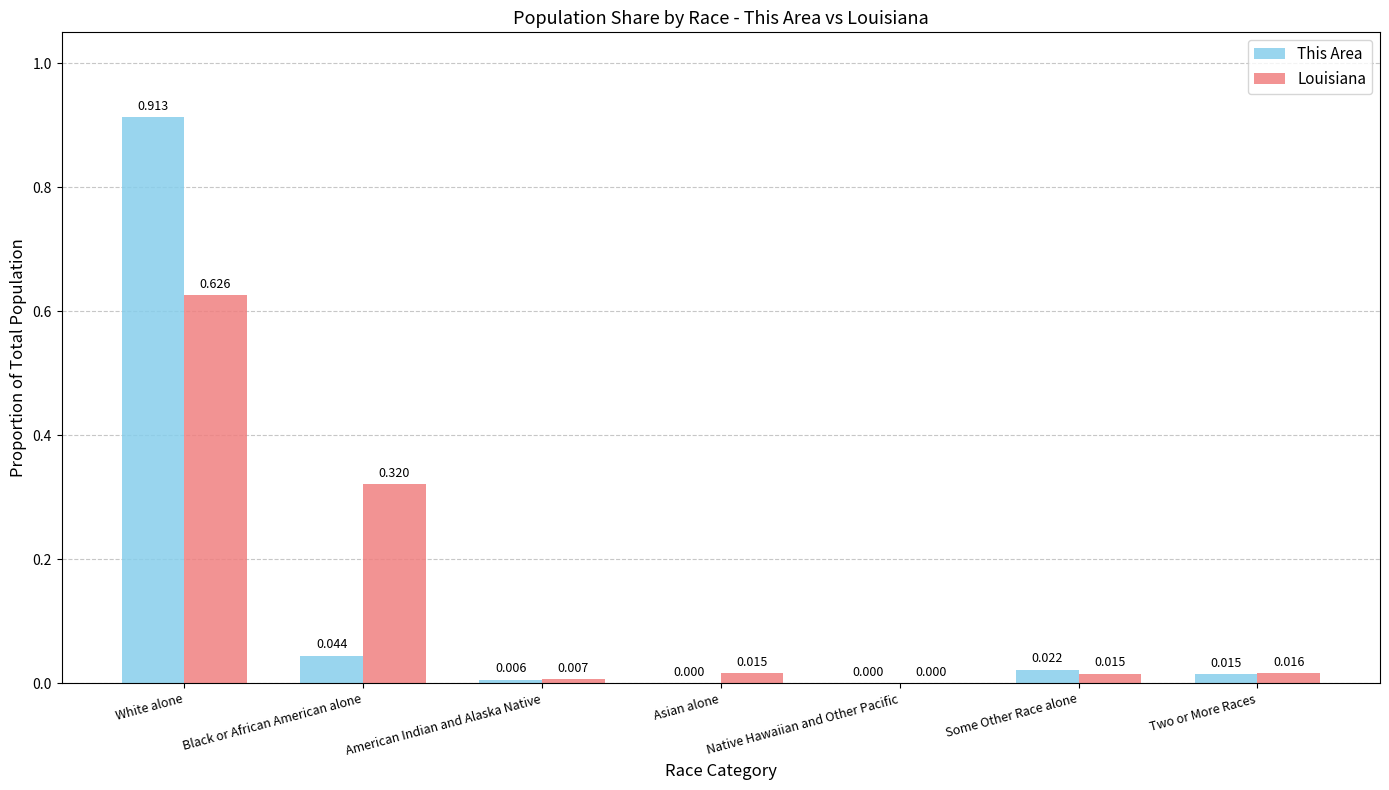

Between Asian alone and Some Other Race alone, which series saw the biggest shift?

This Area